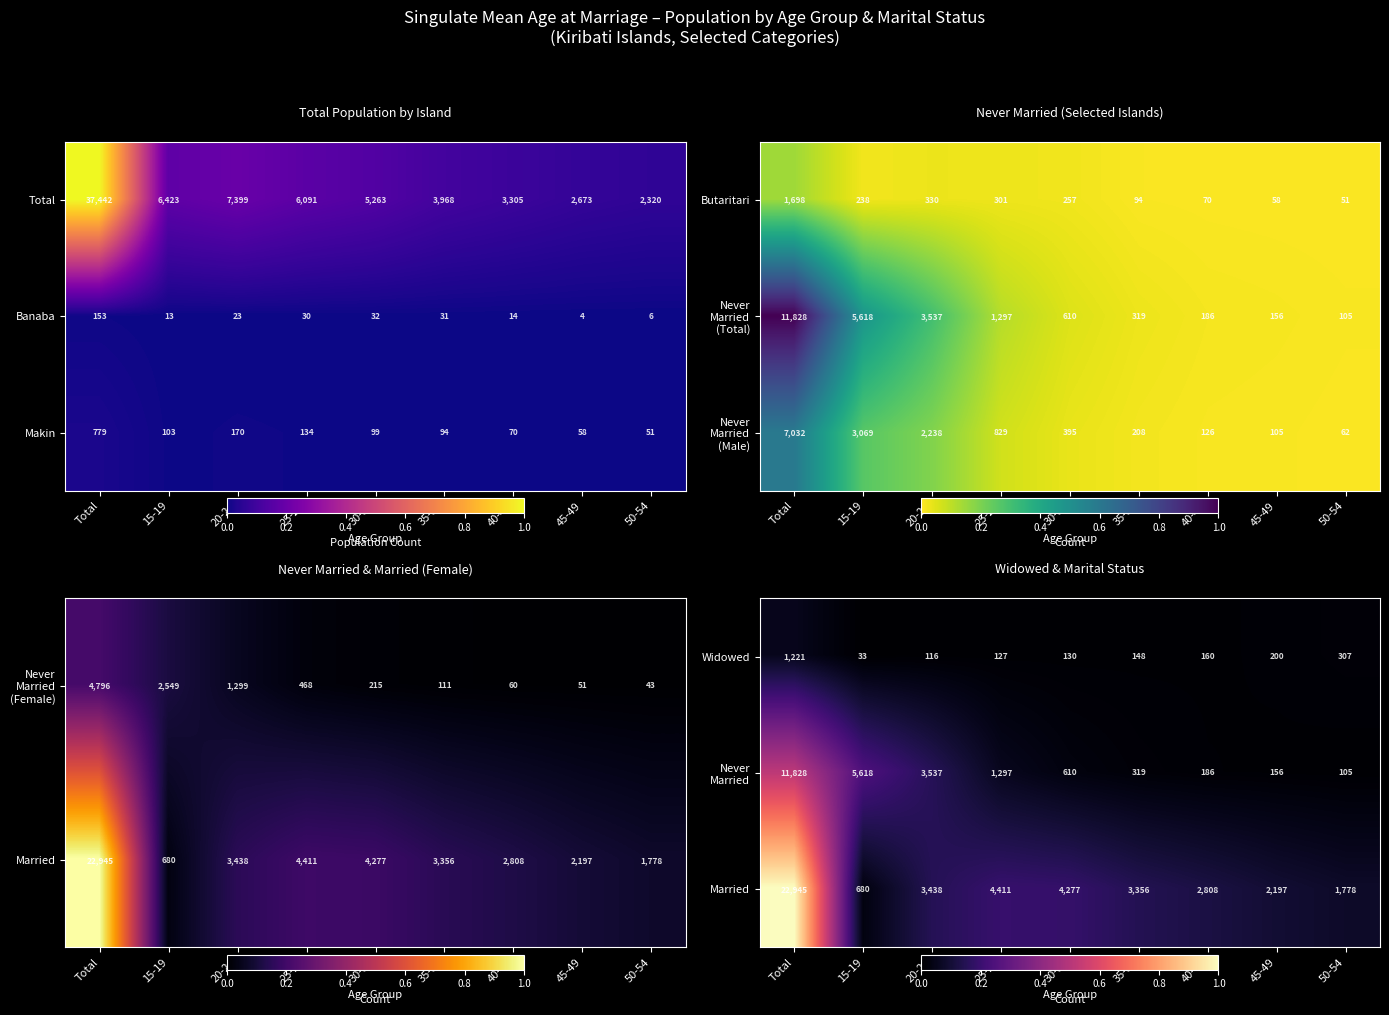

What is the difference between the maximum and minimum values in the Widowed series?

1188